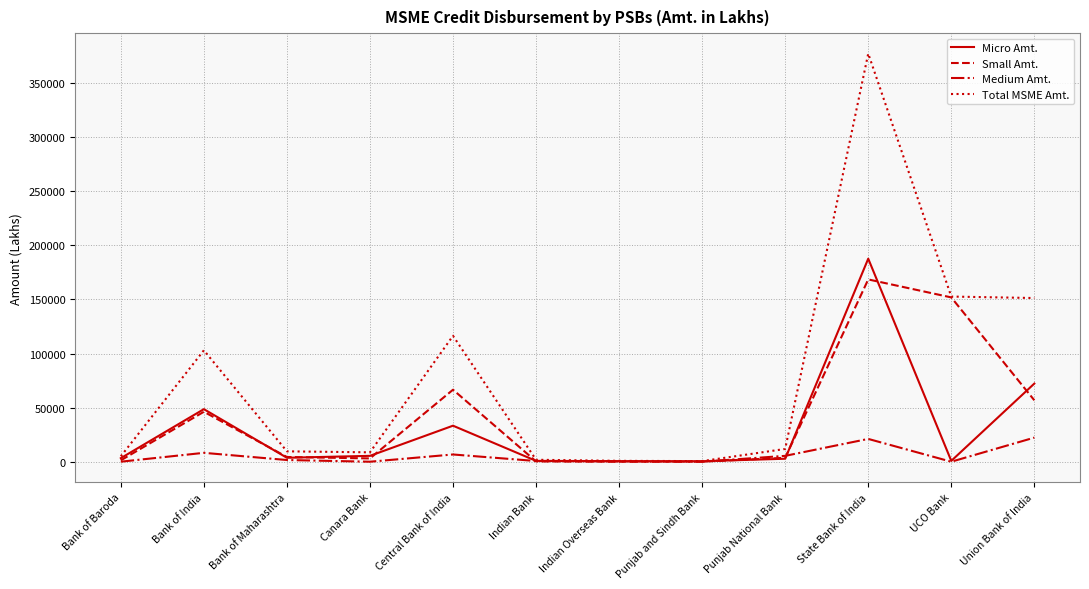

Which series ends up on top after the final intersection of Medium Amt. and Small Amt.?

Small Amt.